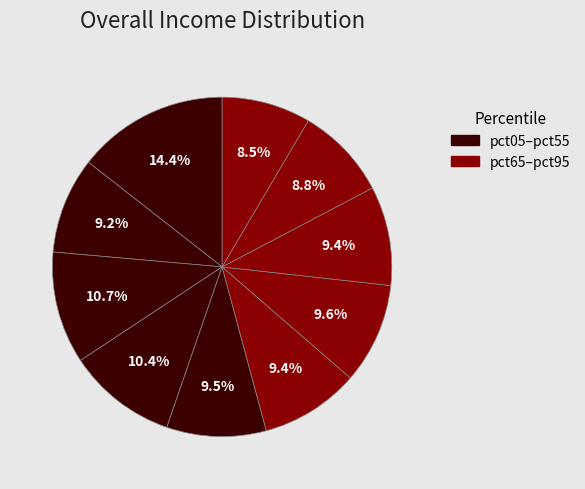

Does any single category account for the majority?

No